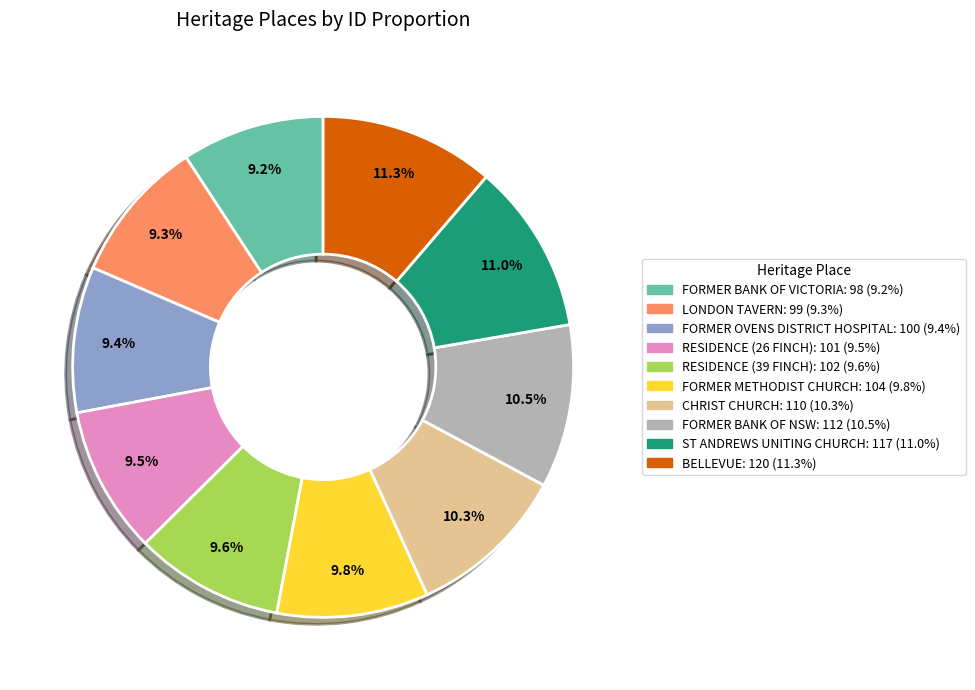

What is the ratio of the value at ST ANDREWS UNITING CHURCH to the value at BELLEVUE?

1.0